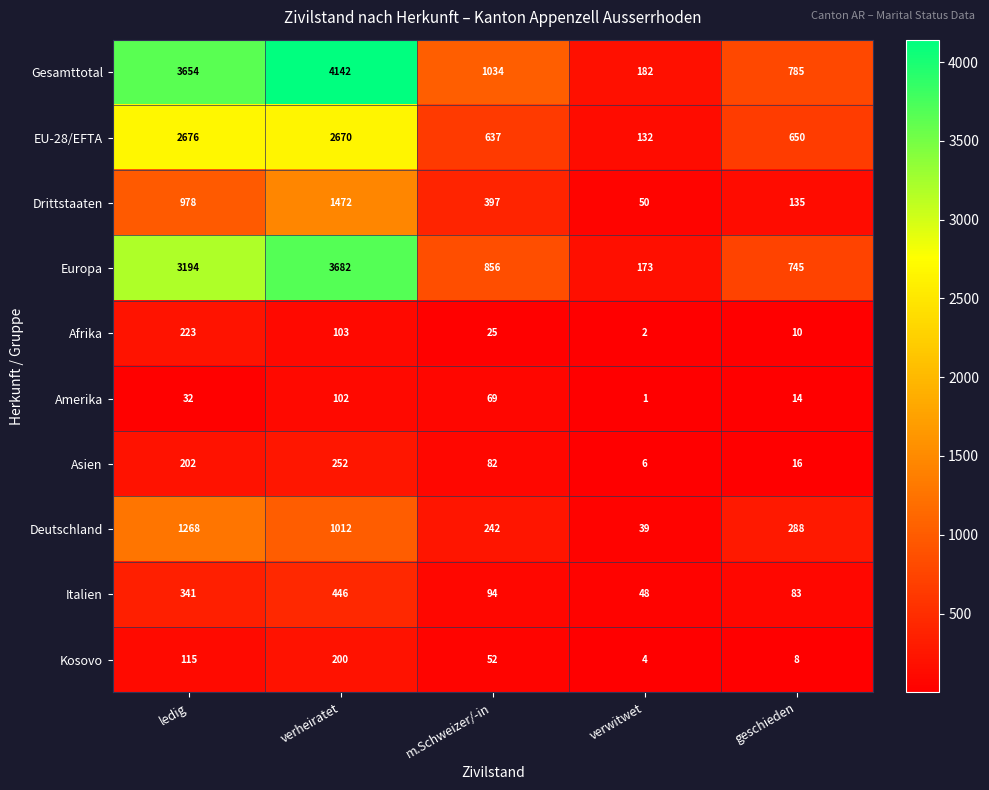

What is the approximate value of Drittstaaten at verwitwet, to the nearest 10?

50